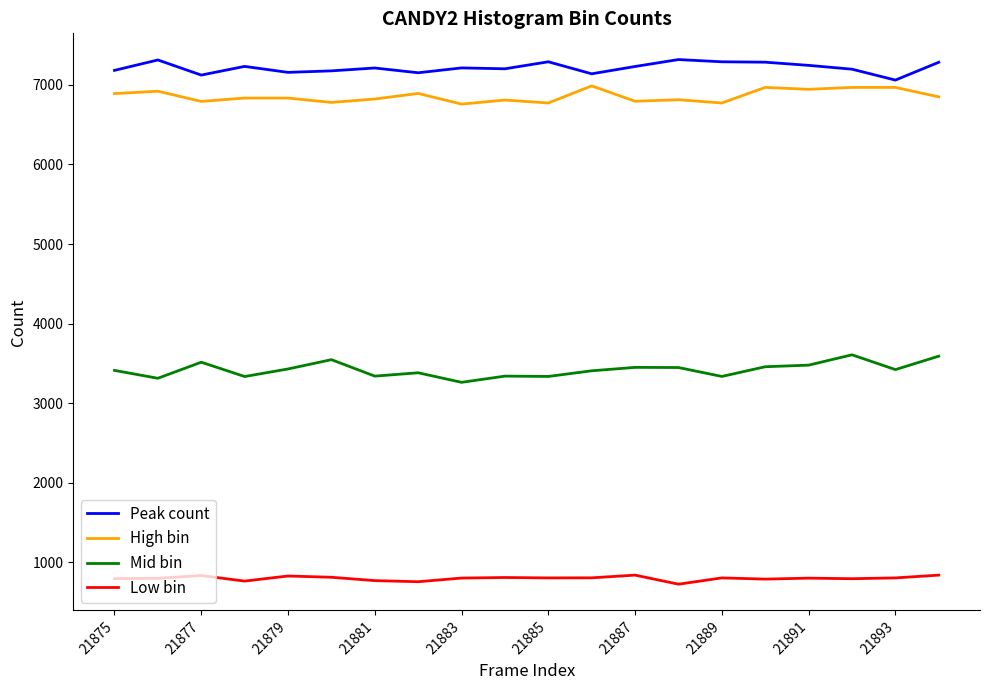

What is the difference between the maximum and minimum values in the Peak count series?

258